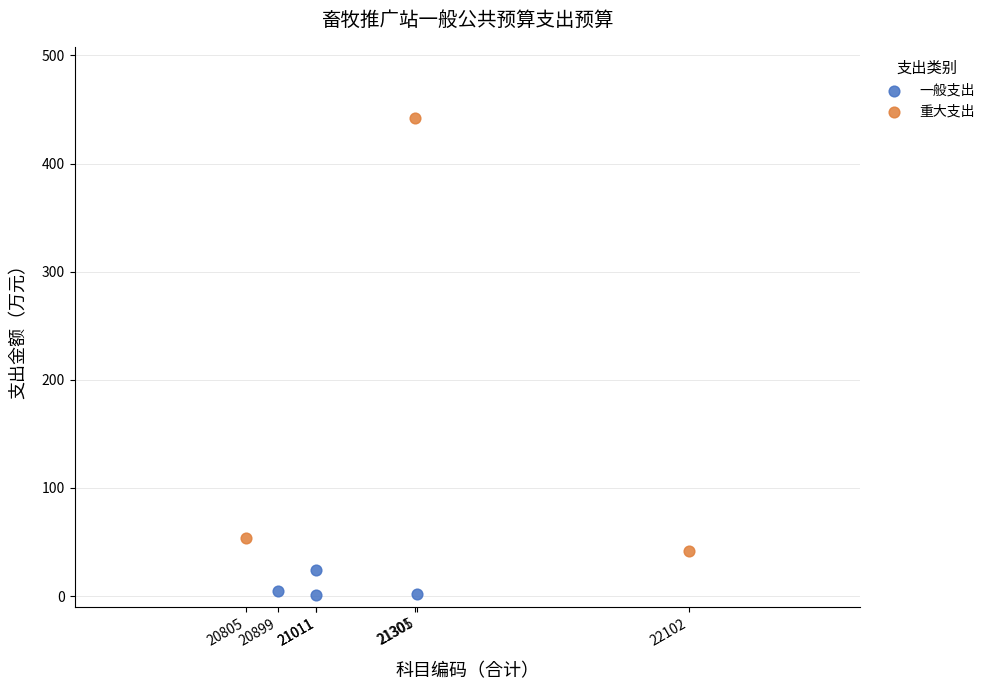

Which series reaches the minimum Y coordinate?

一般支出